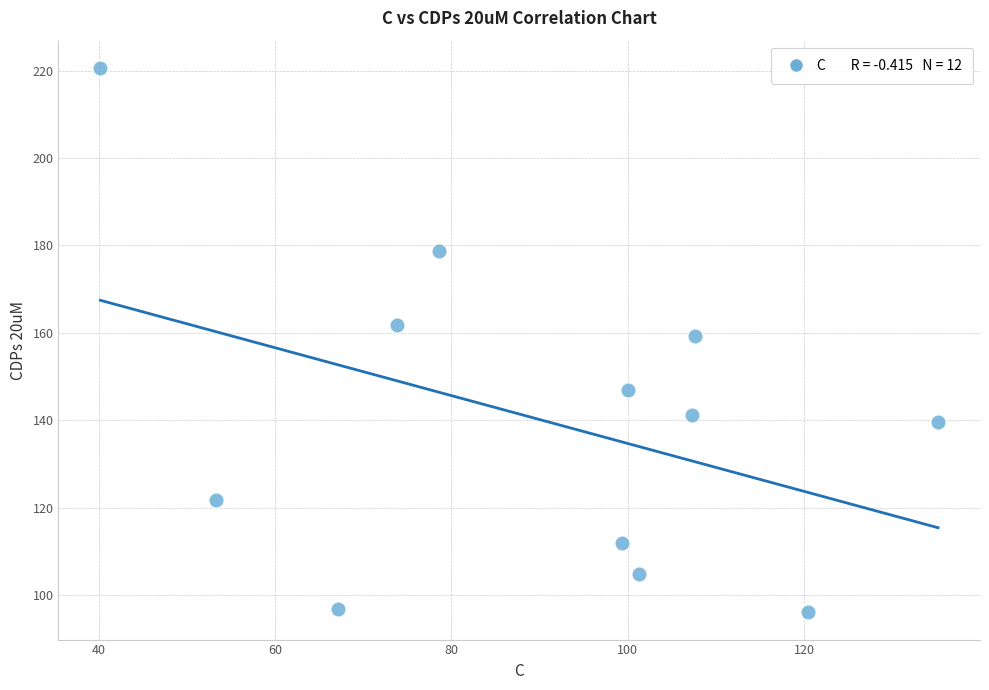

What is the range of Y values (max minus min)?

124.6